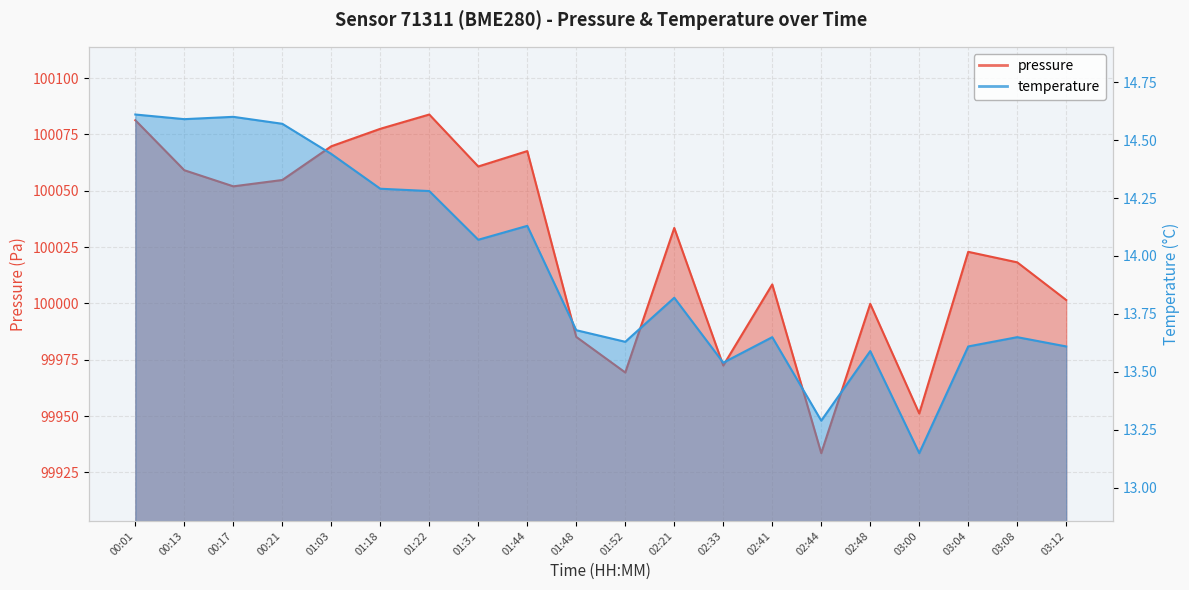

Which has a higher value, 00:01 or 02:33?

00:01